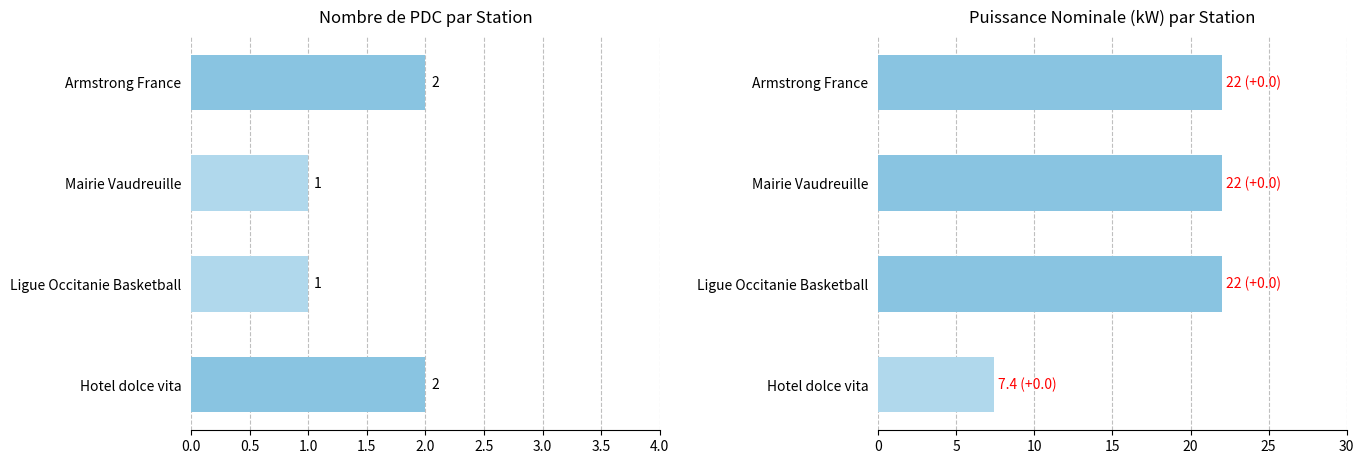

At how many categories does at least one series exceed 6?

4